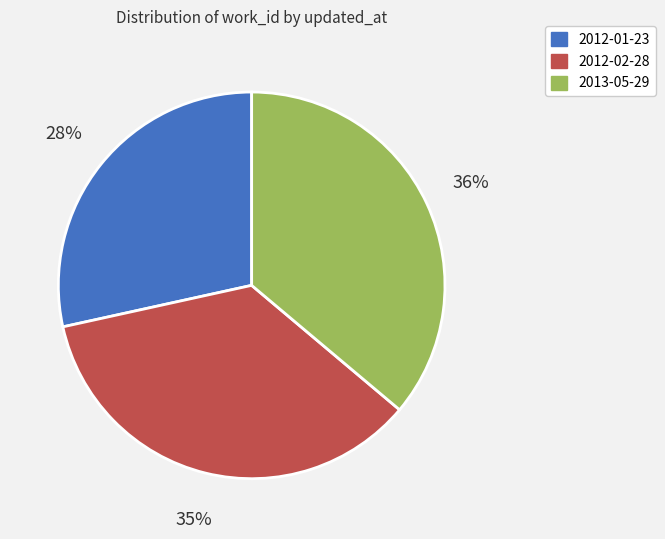

How many slices are in this pie chart?

3